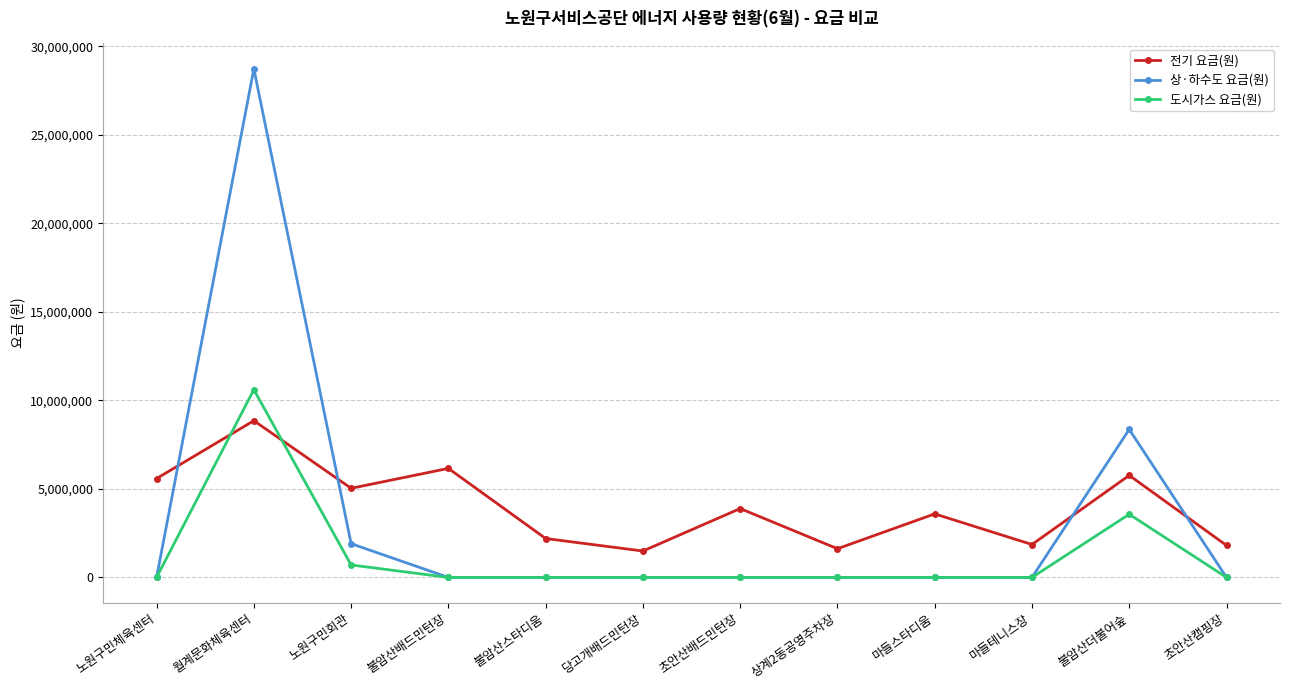

Which series has the widest spread of values?

상·하수도 요금(원)